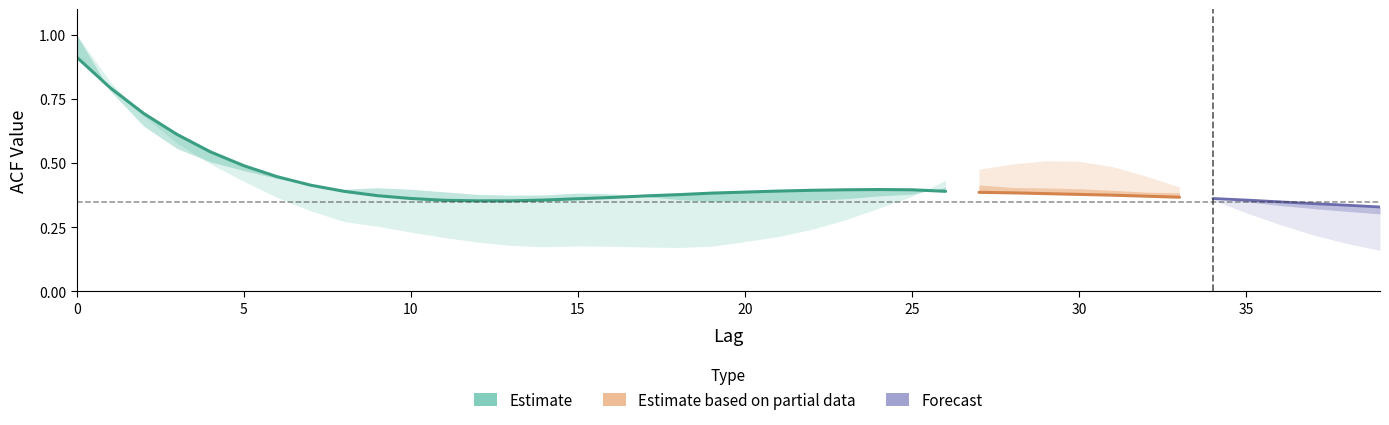

What is the greatest value displayed?

1.0